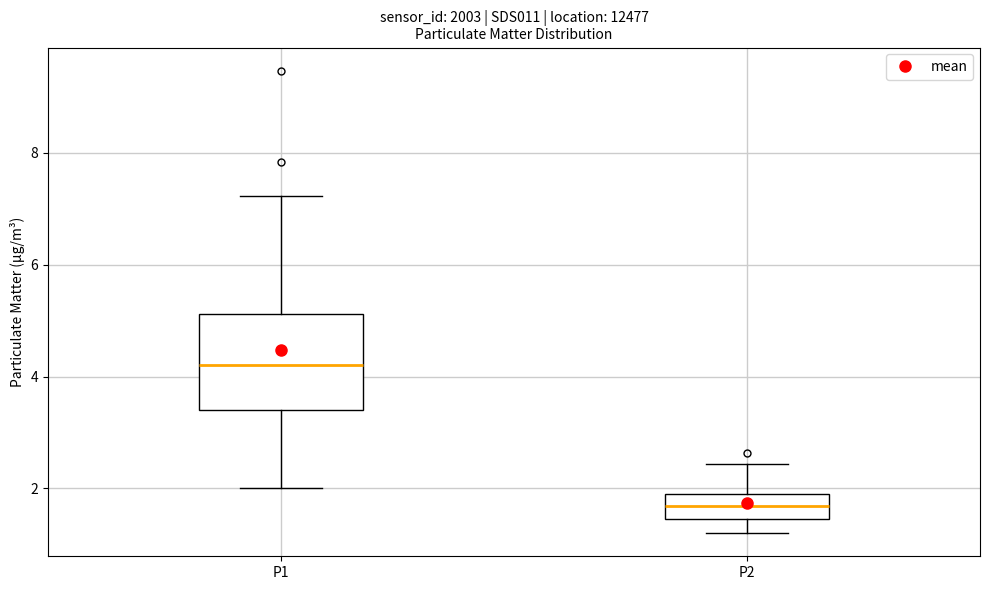

Which box has the lowest median line?

P2